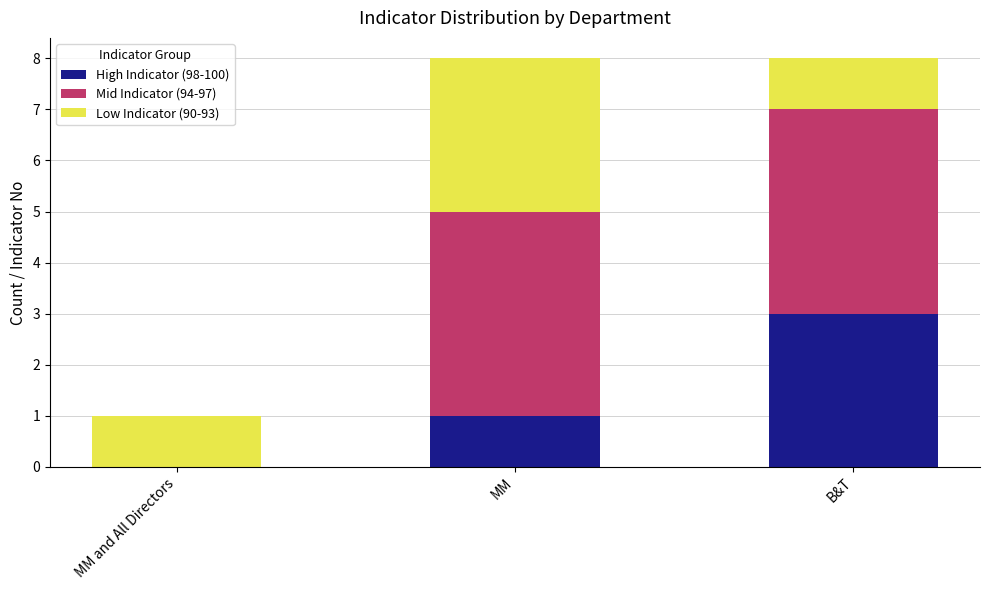

Reading left to right, transcribe the values for High Indicator (98-100).

MM and All Directors=0	MM=1	B&T=3